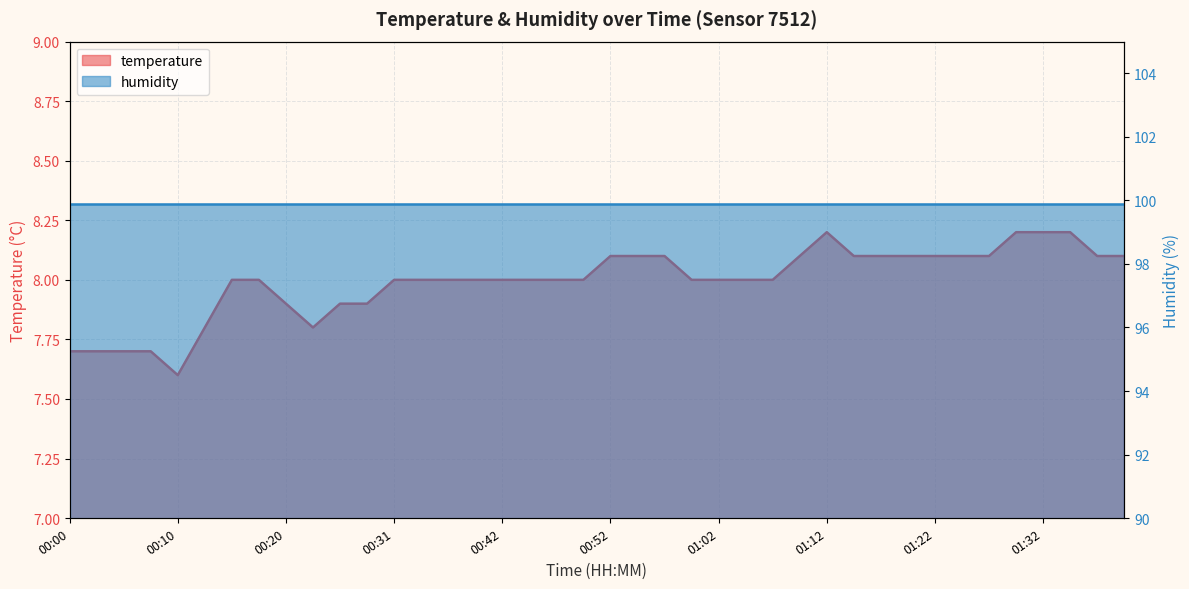

What is the maximum value shown in the chart?

8.2